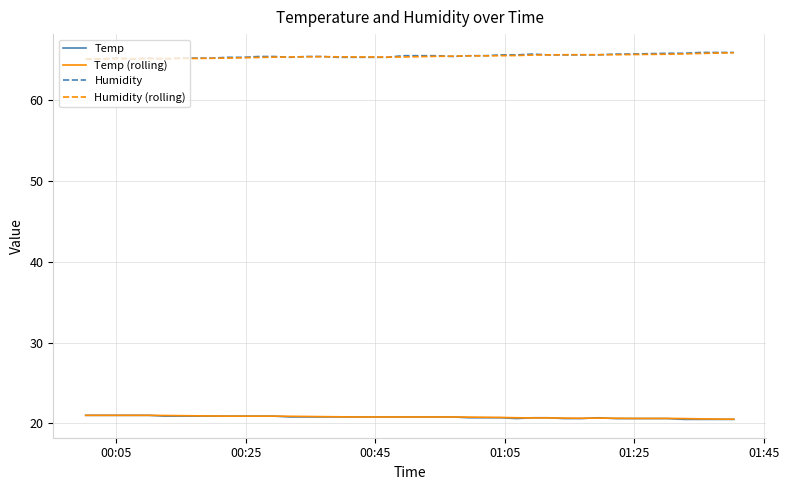

How many lines are shown in the chart?

4